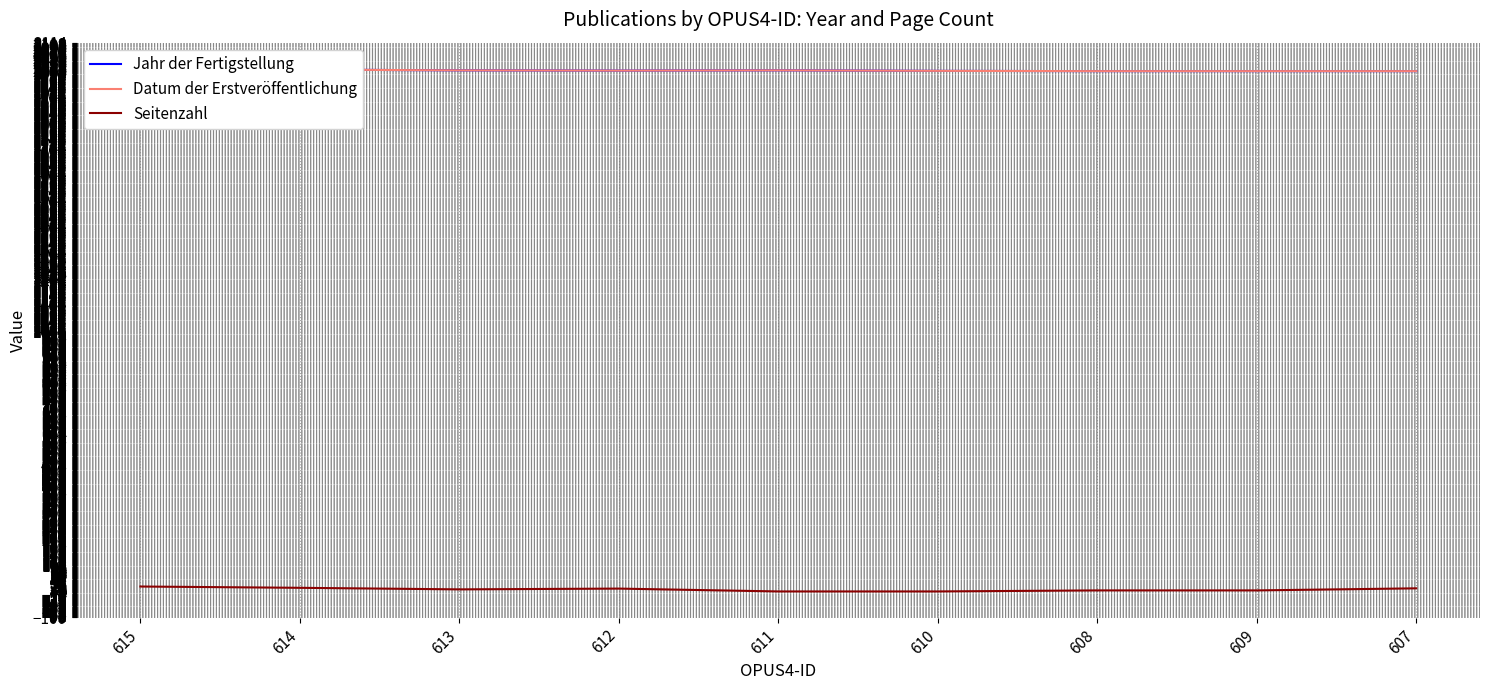

True or false: Datum der Erstveröffentlichung and Seitenzahl intersect in this chart.

False